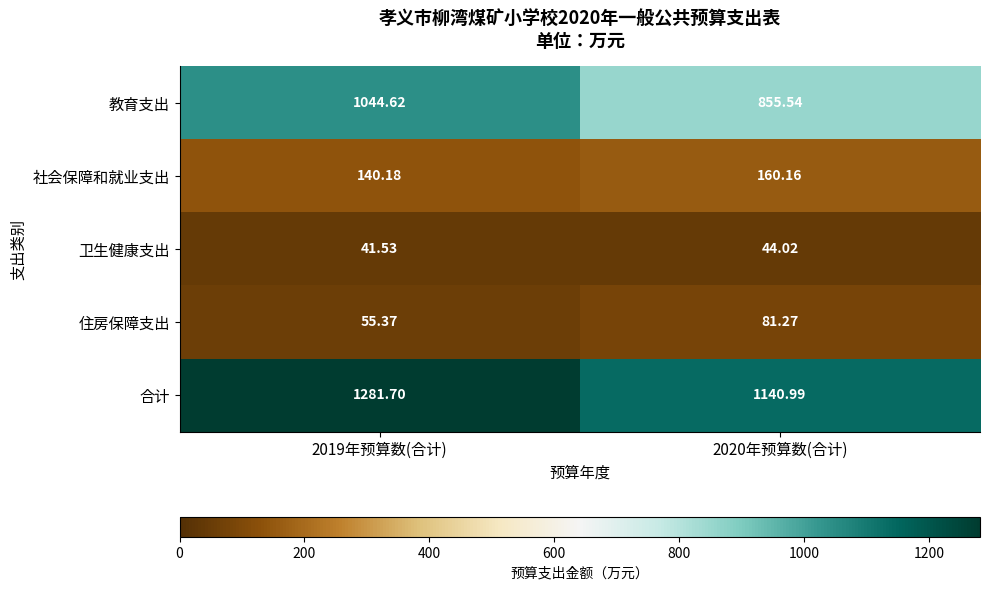

What is the total value across all series at 2019年预算数(合计)?

2563.4